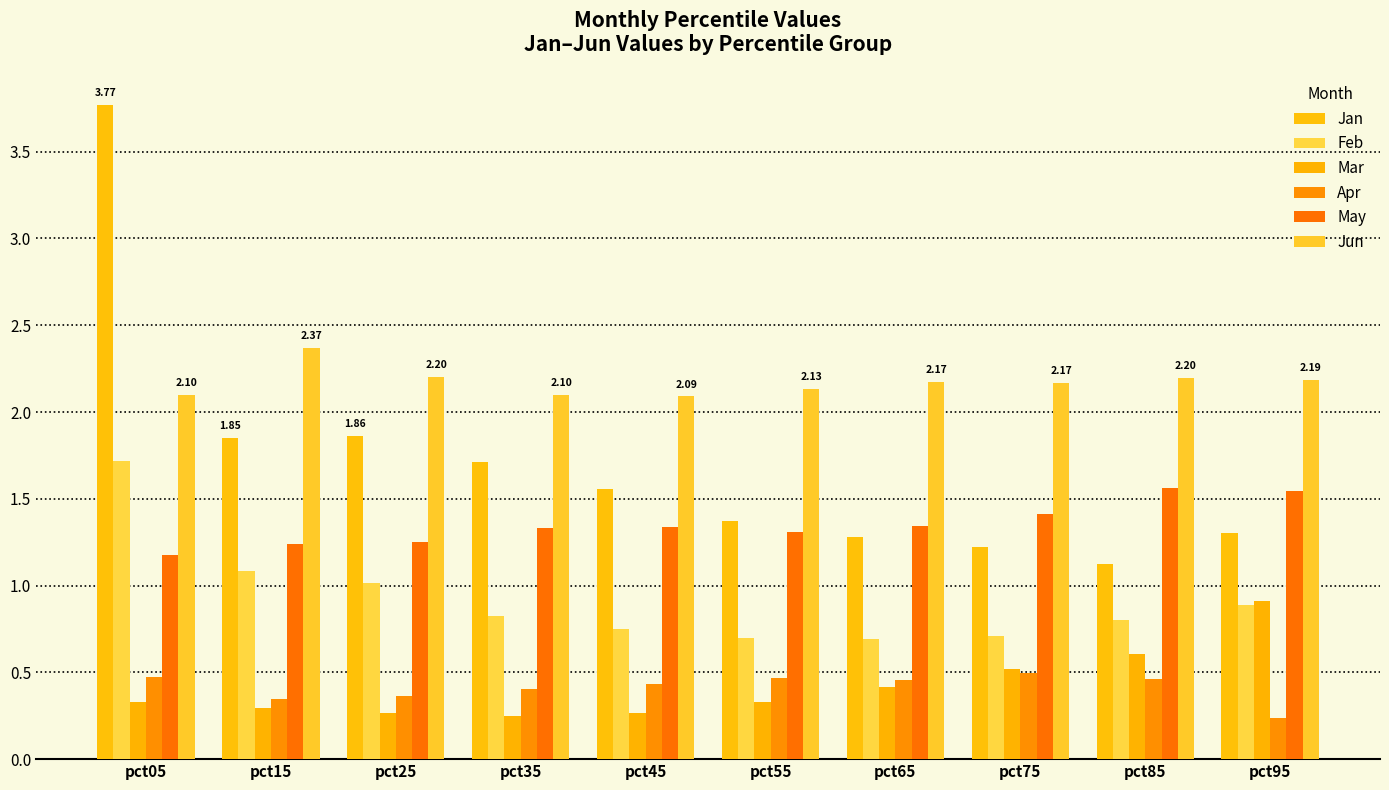

The Apr series shows 0.8 at pct55. True or false?

False